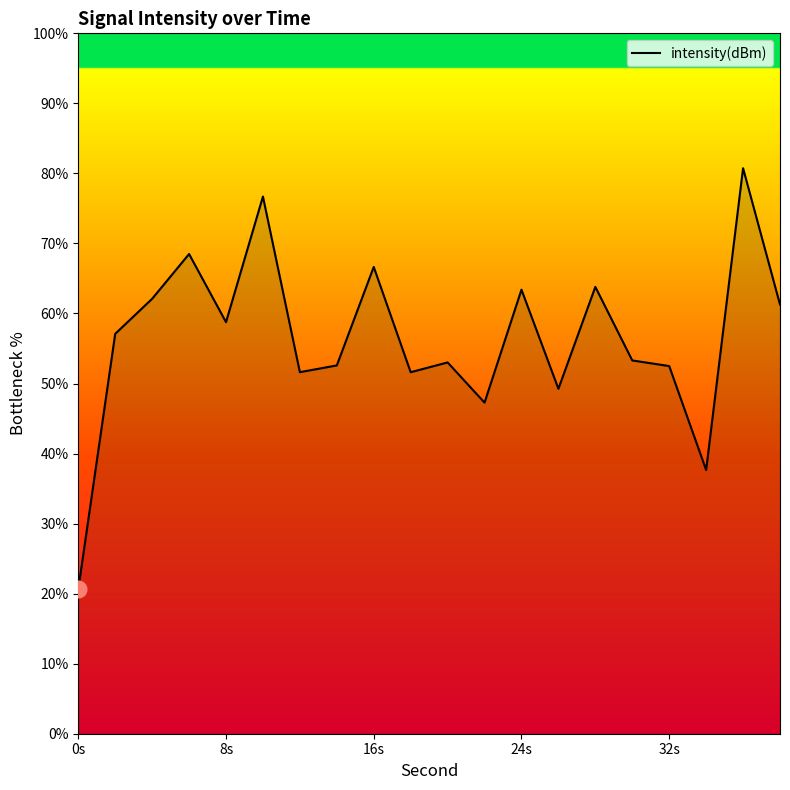

Count the number of data series in this chart.

1